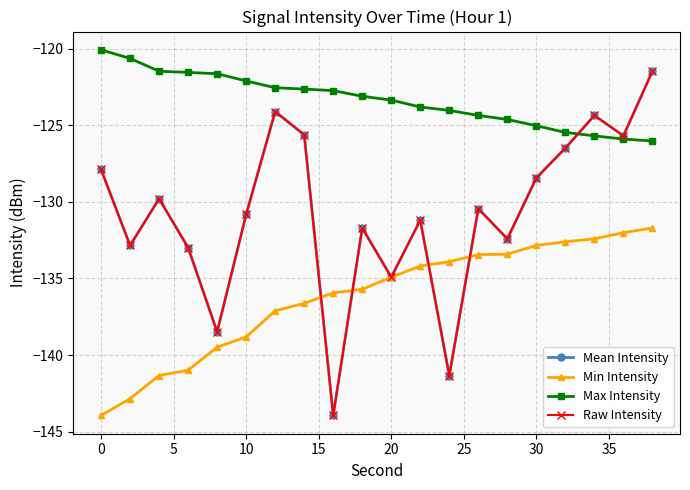

What is the difference between the second highest and minimum values in the Min Intensity series?

11.9